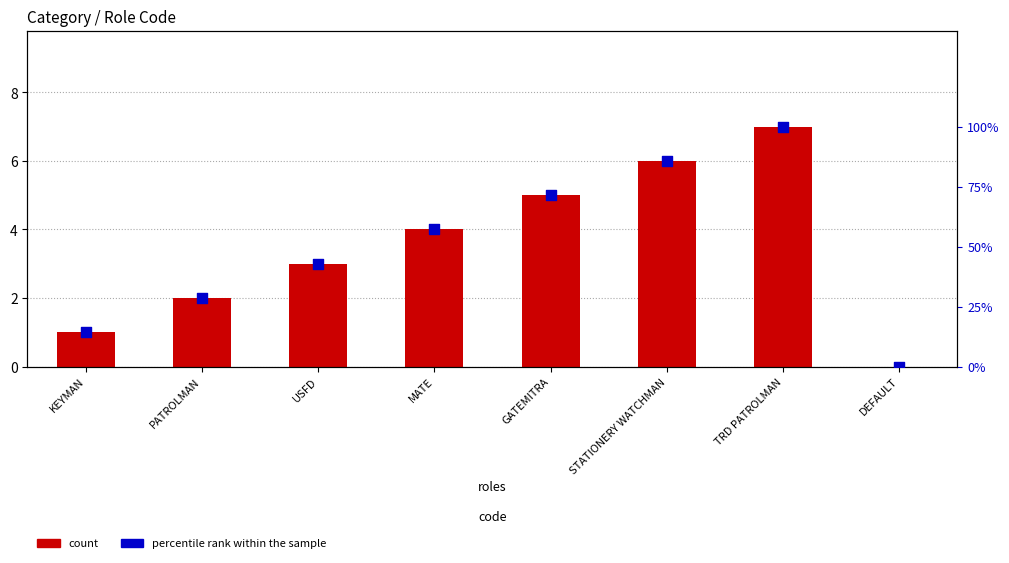

At which category is the sum across all series the highest?

TRD PATROLMAN